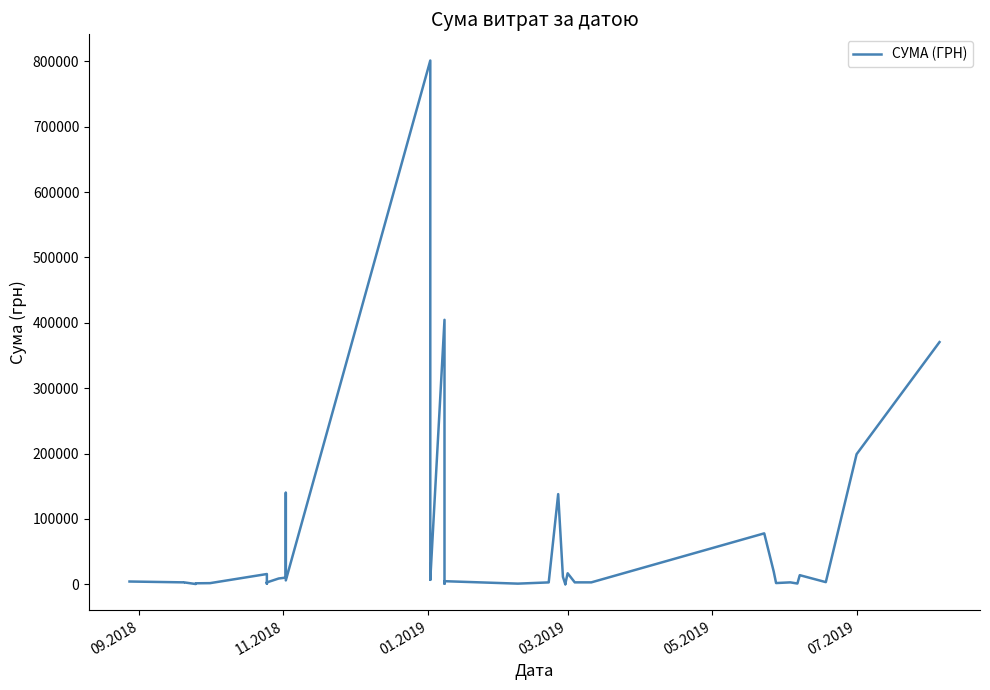

How many distinct data groups are displayed?

1